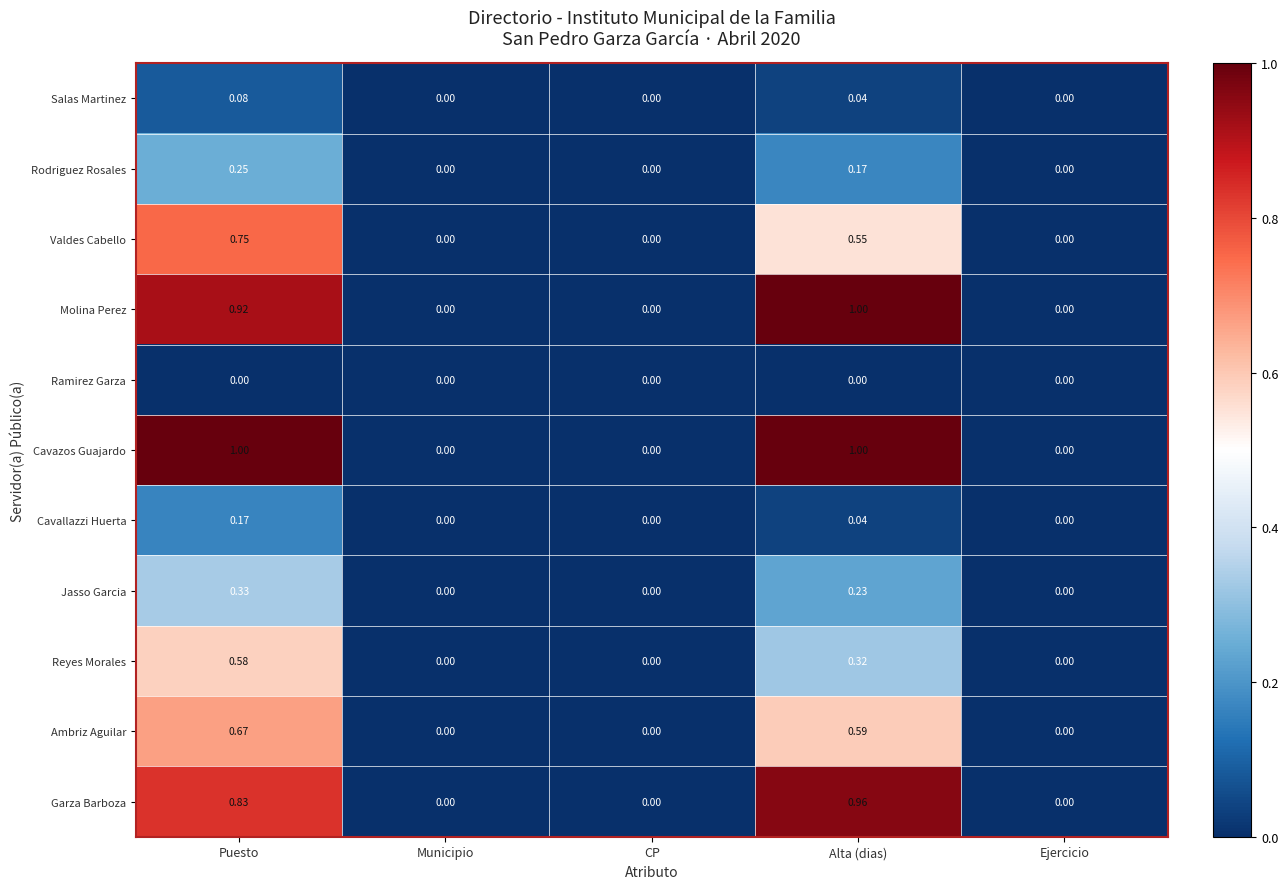

Which category has the highest value in the Reyes Morales series?

Puesto